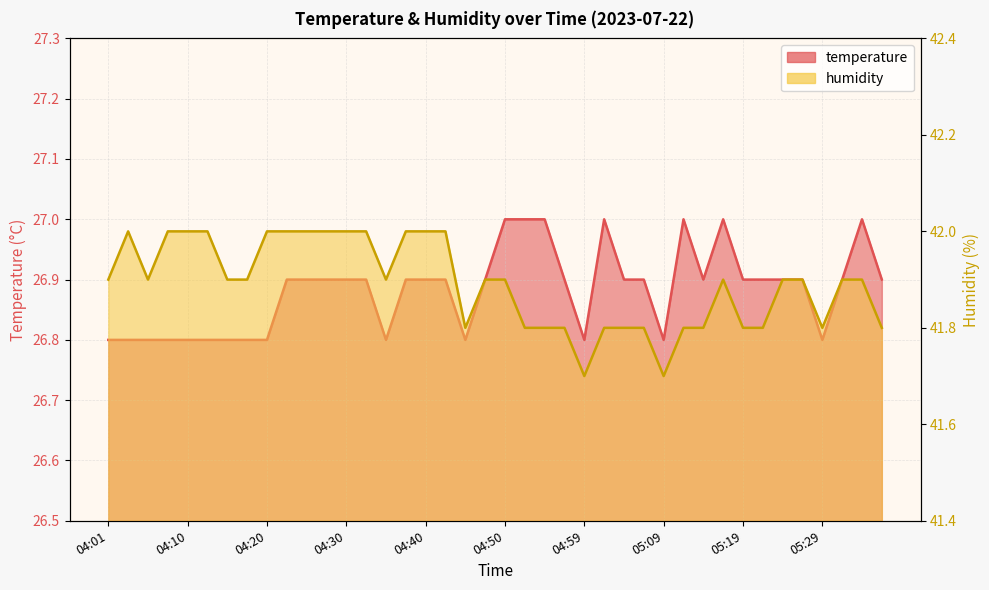

What is the maximum value for temperature?

27.0